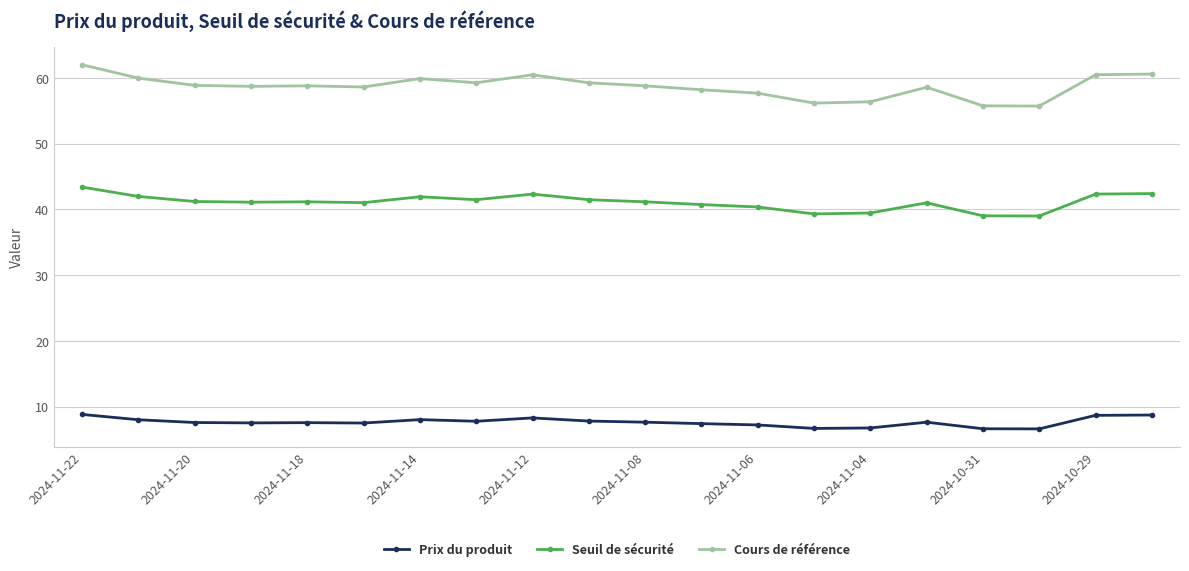

Does the chart display data point markers on the line(s)?

Yes